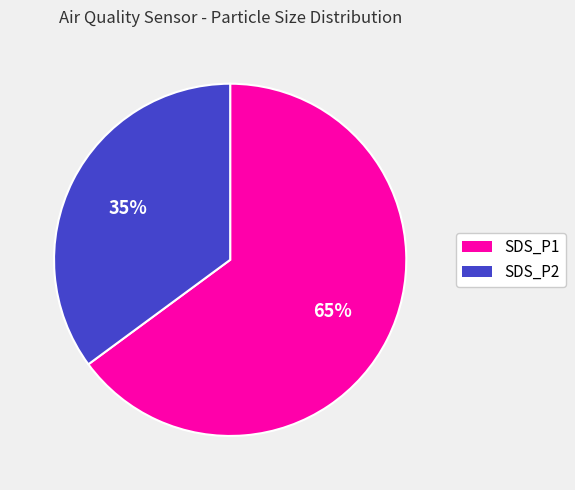

Is there any slice that represents more than half of the pie?

Yes